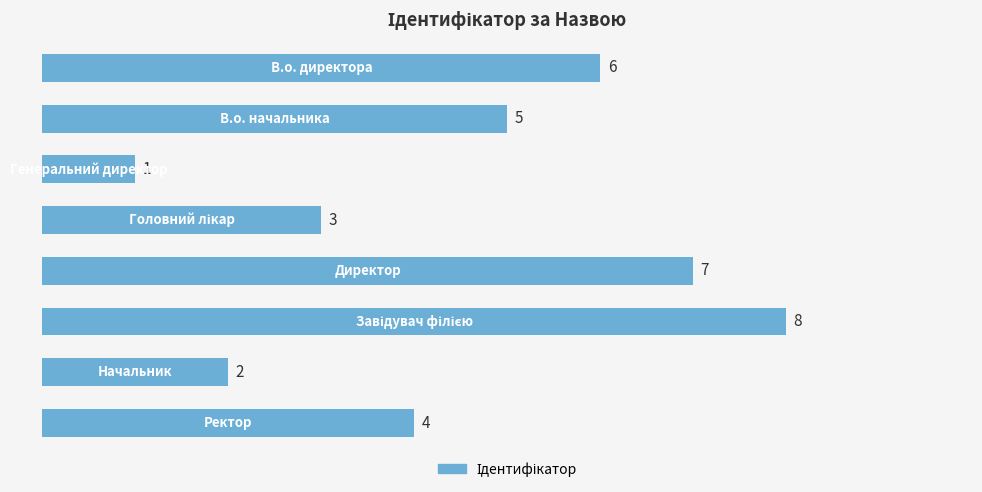

What is the maximum value shown in the chart?

8